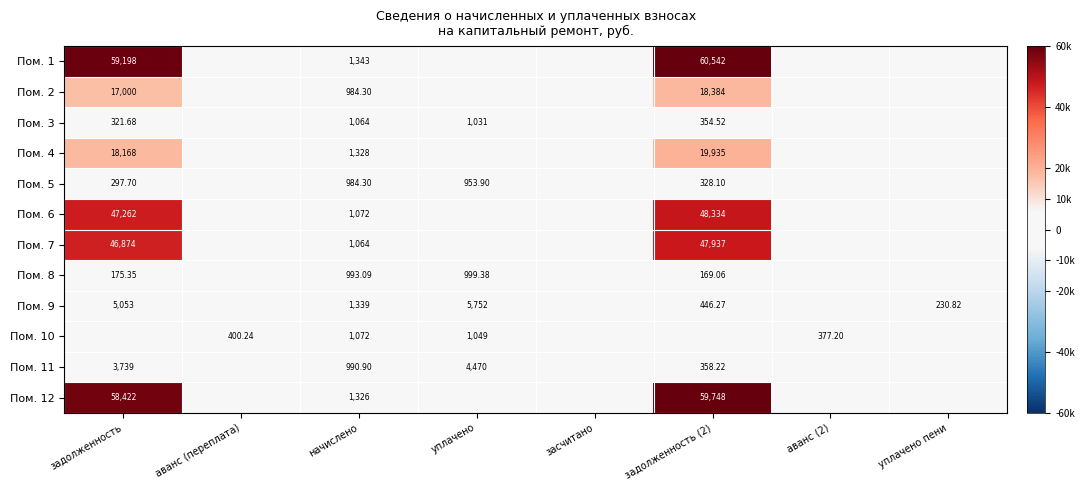

Is the value of Пом. 3 at начислено greater than the value of Пом. 9 at уплачено?

No